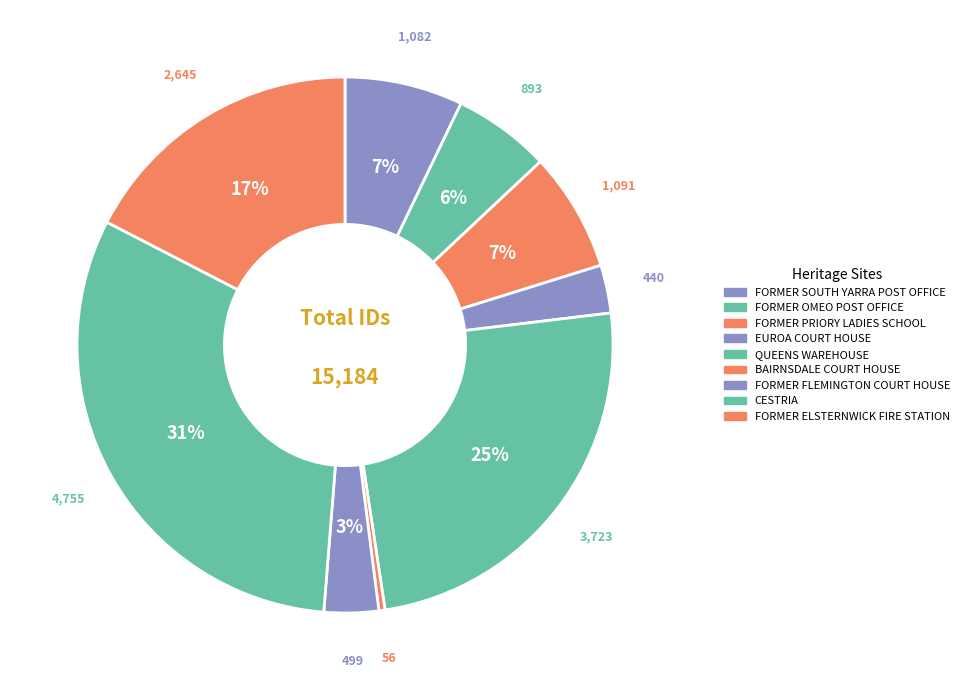

Is FORMER FLEMINGTON COURT HOUSE the majority of the pie?

No